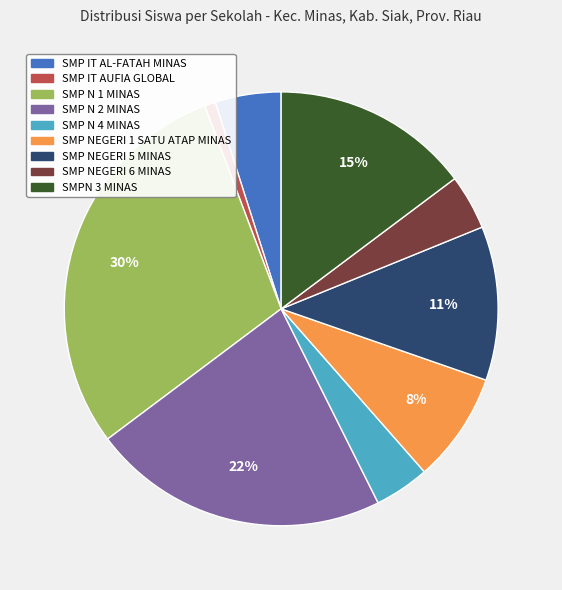

What percentage is the SMP N 4 MINAS slice, to the nearest percent?

4%